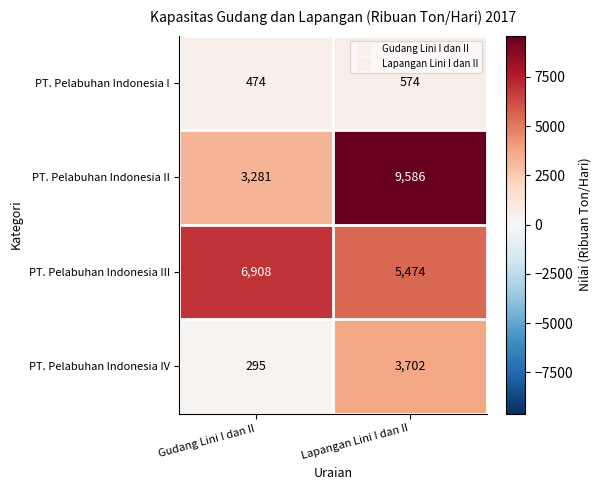

Is it true that PT. Pelabuhan Indonesia IV equals 517 at Gudang Lini I dan II?

False